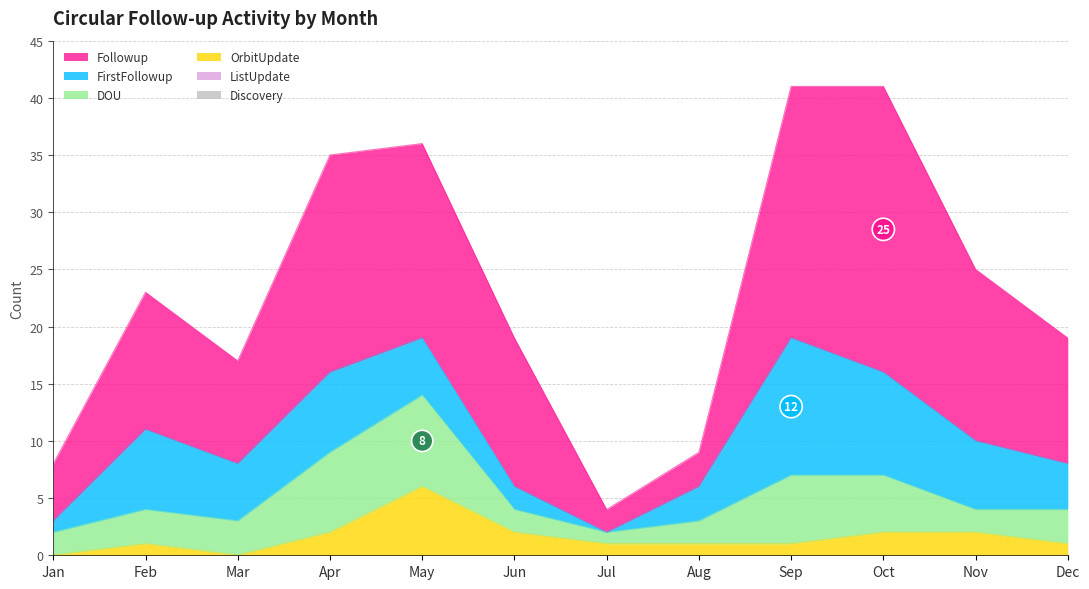

Between Feb and Jun, which is larger?

Jun